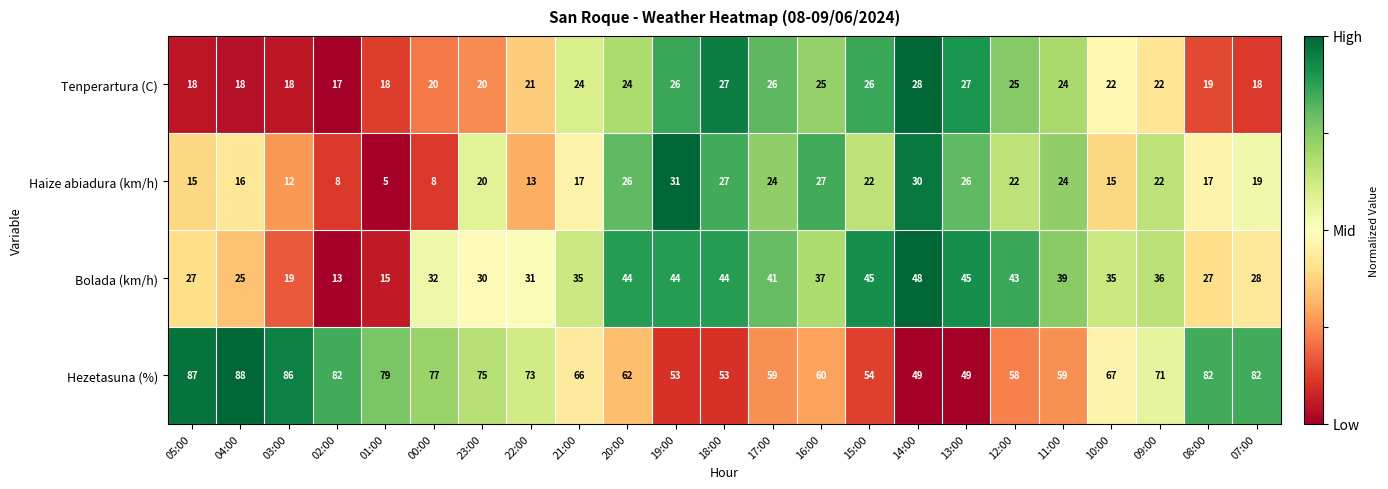

What is the total value across all series at 02:00?

120